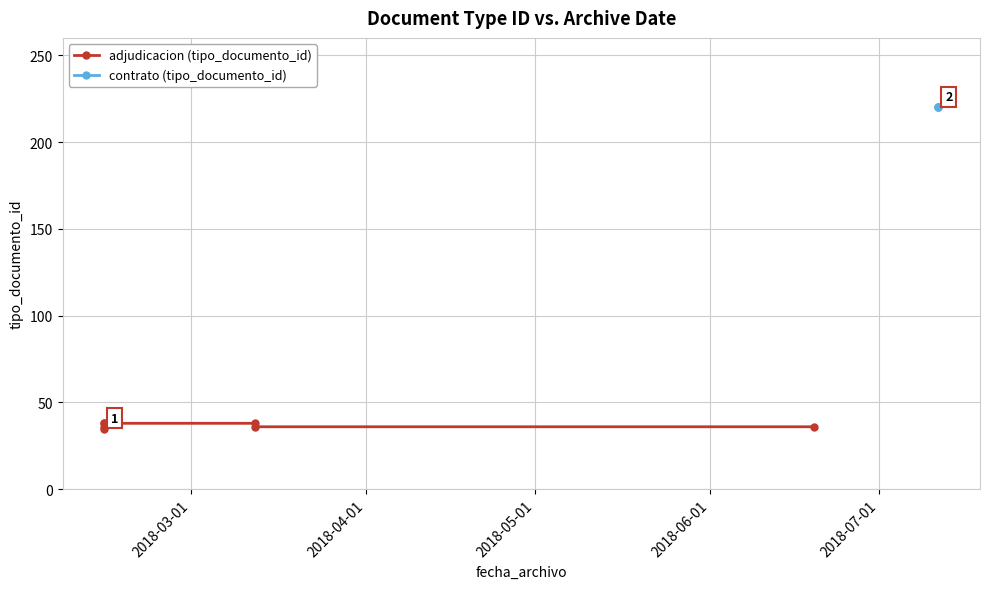

Reading left to right, list all the values displayed in this chart.

35	38	38	38	36	36	36	220	220	220